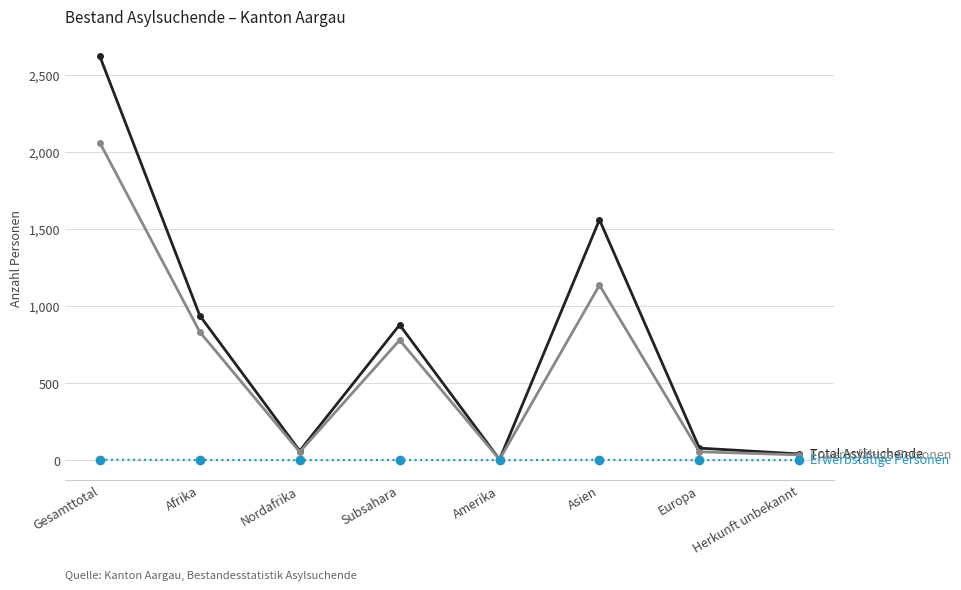

What is the maximum value shown in the chart?

2623